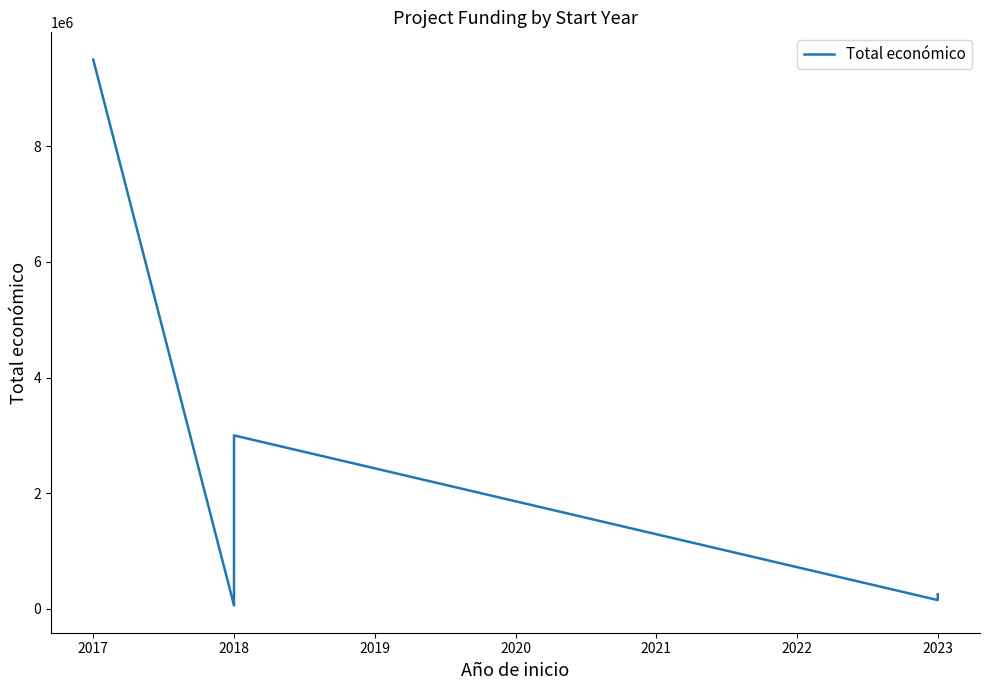

At which label is the value closest to 4778750?

2018